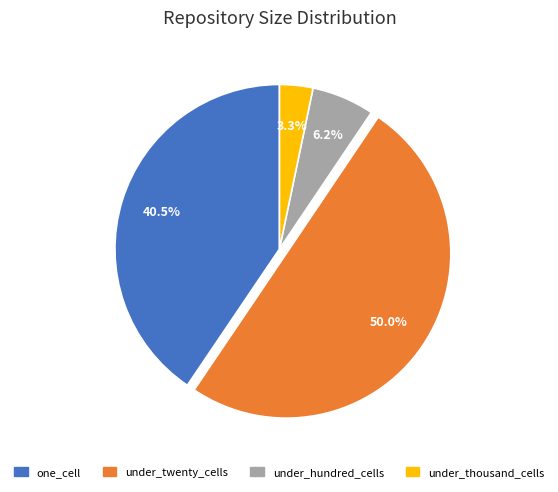

What is the ratio of the value at under_thousand_cells to the value at under_hundred_cells?

0.5